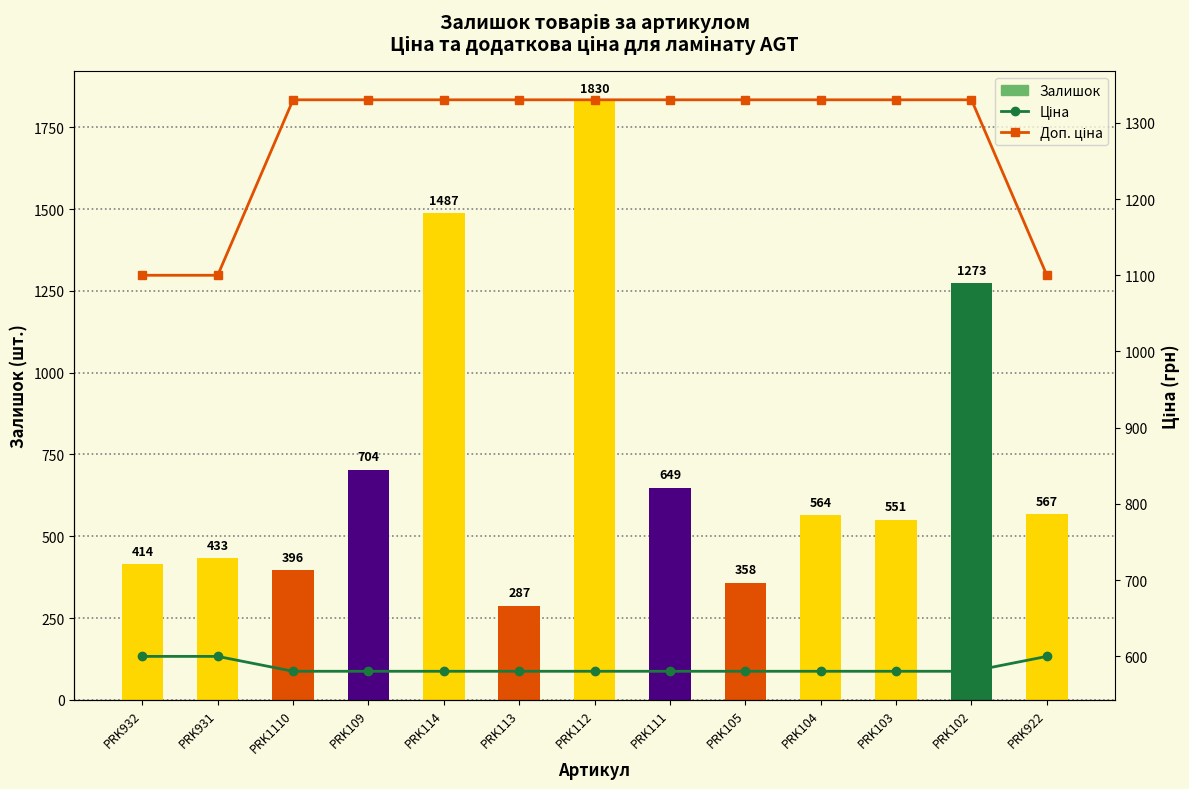

What is the label of the 11th bar from the left?

PRK103